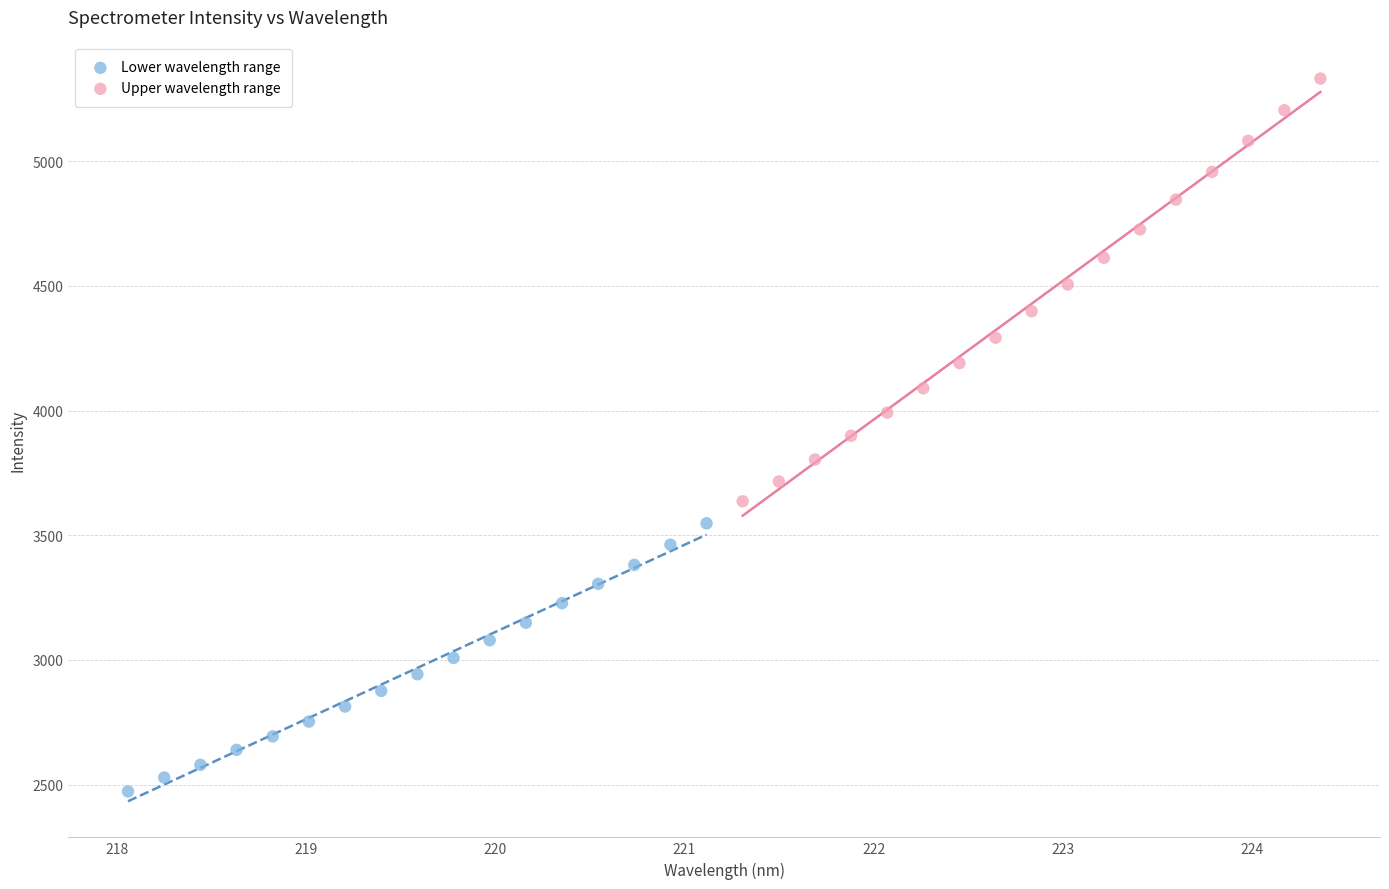

Which series has the largest Y range (max minus min)?

Upper wavelength range